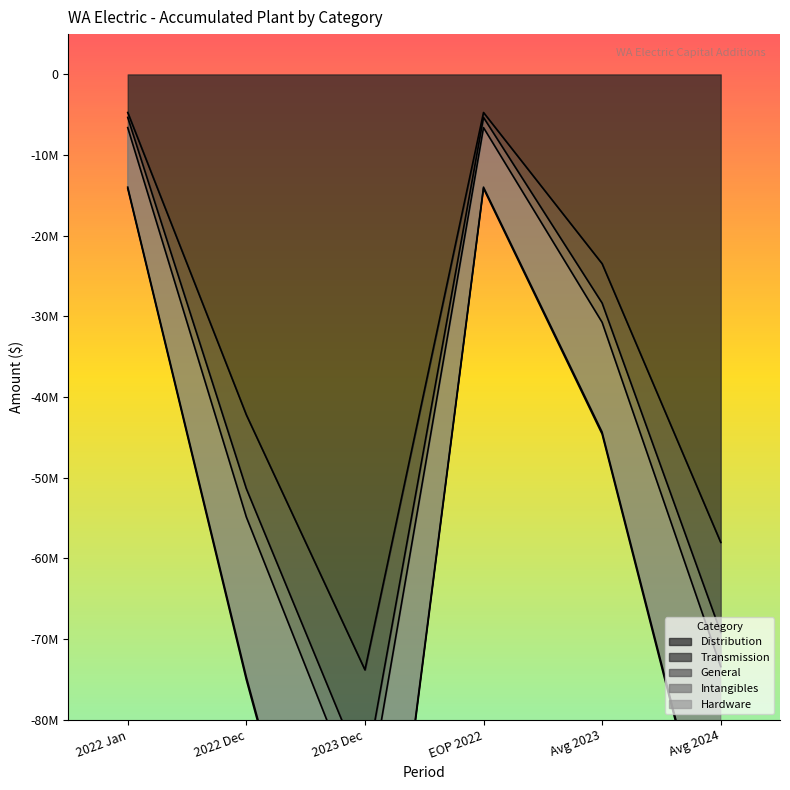

How many data points in General are less than -28348204?

4